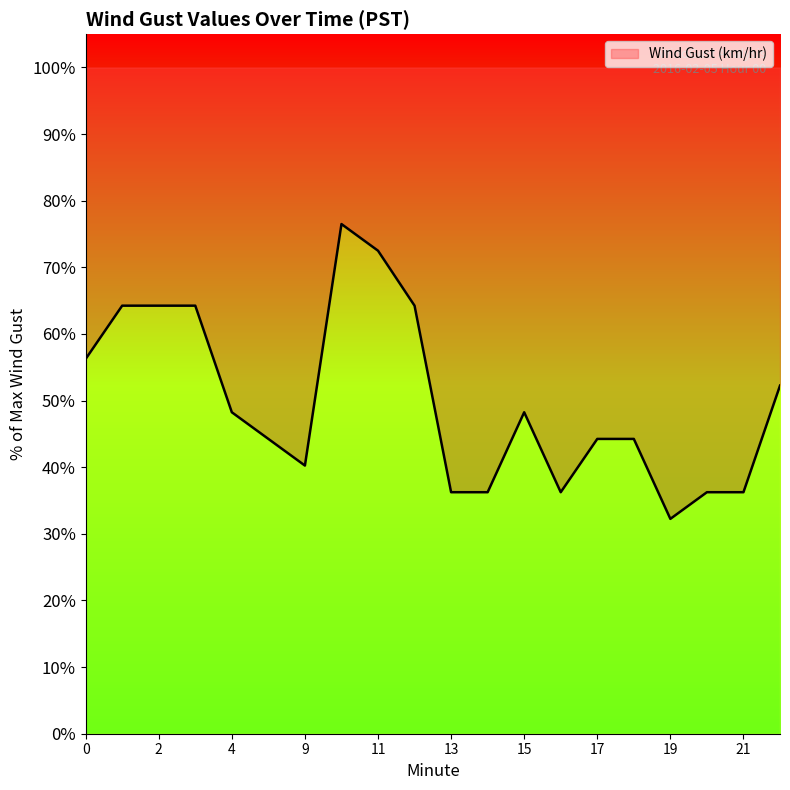

What is the value of the 11th point from the left?

36.2